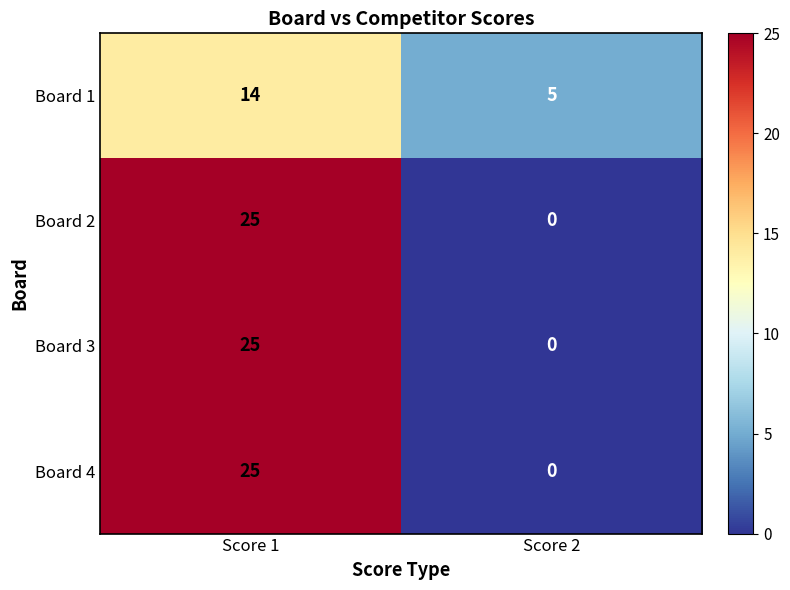

Is it true that Board 3 equals 38 at Score 1?

False